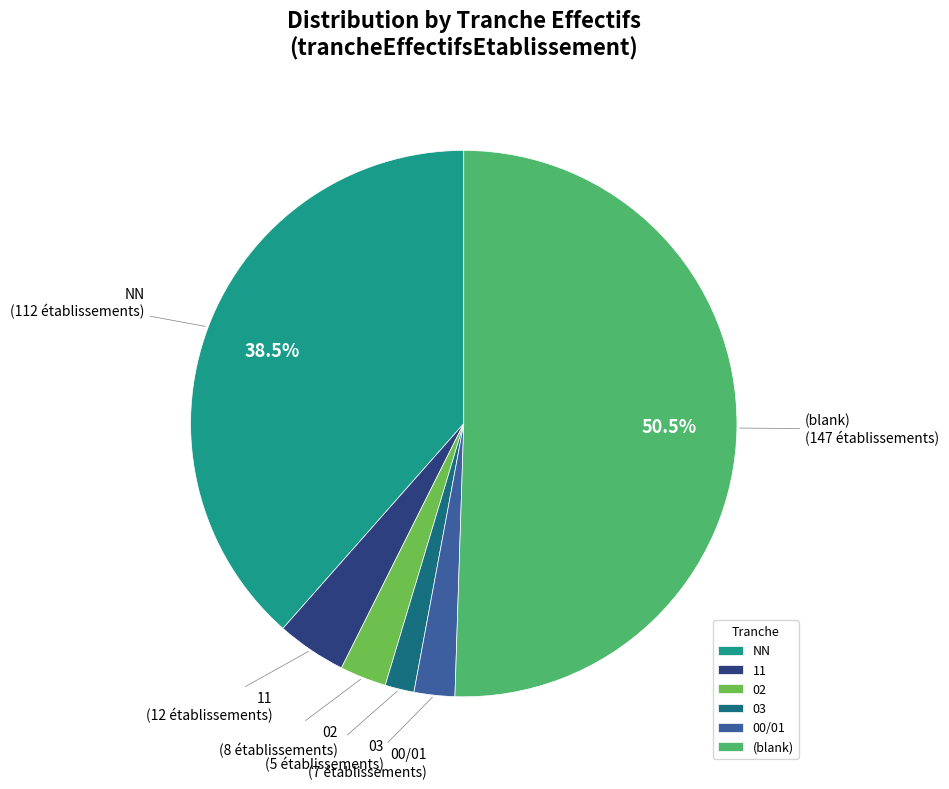

What is the ratio of the value at 02 to the value at 03?

1.6